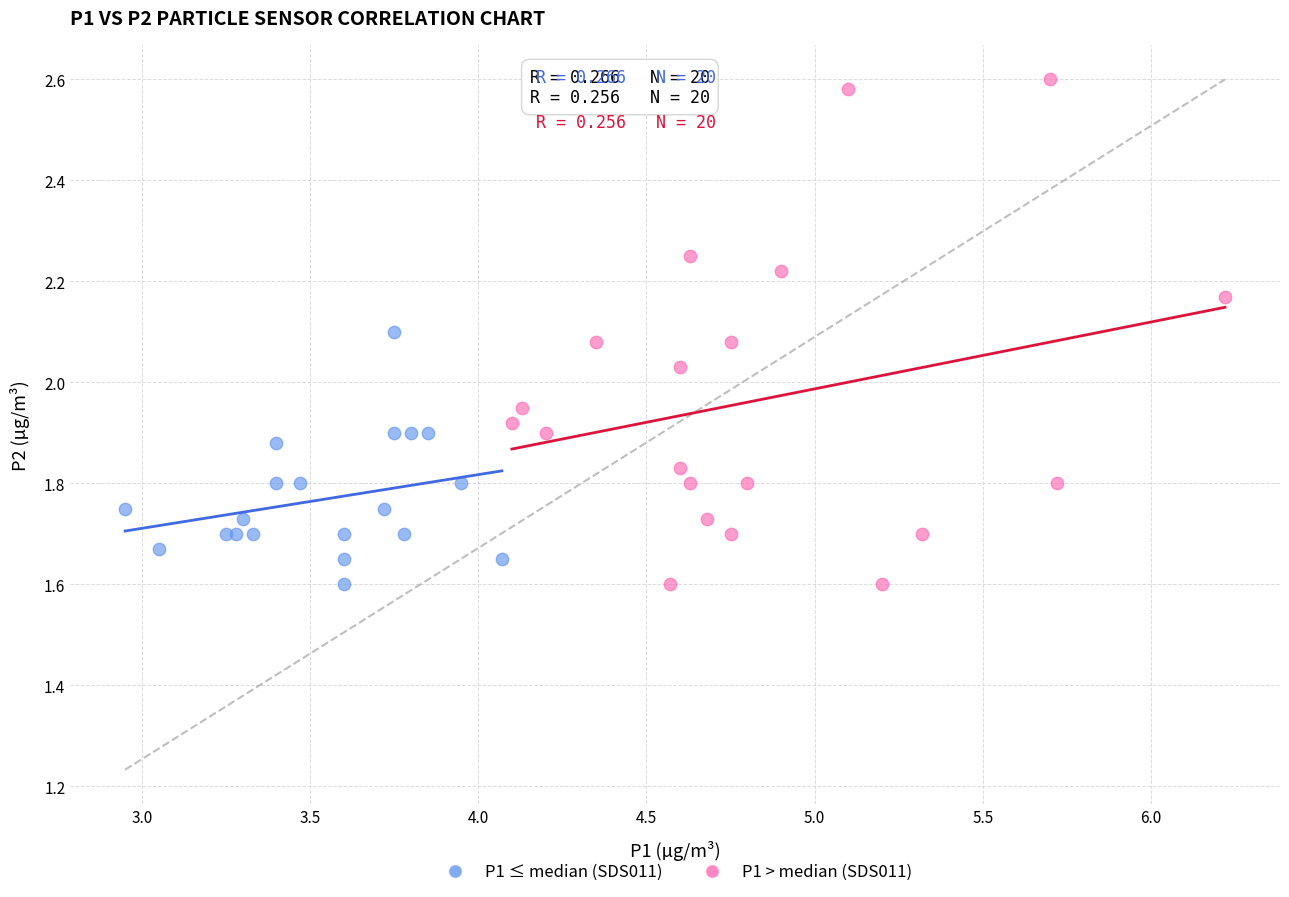

Which series has the largest Y range (max minus min)?

P1 > median (SDS011)